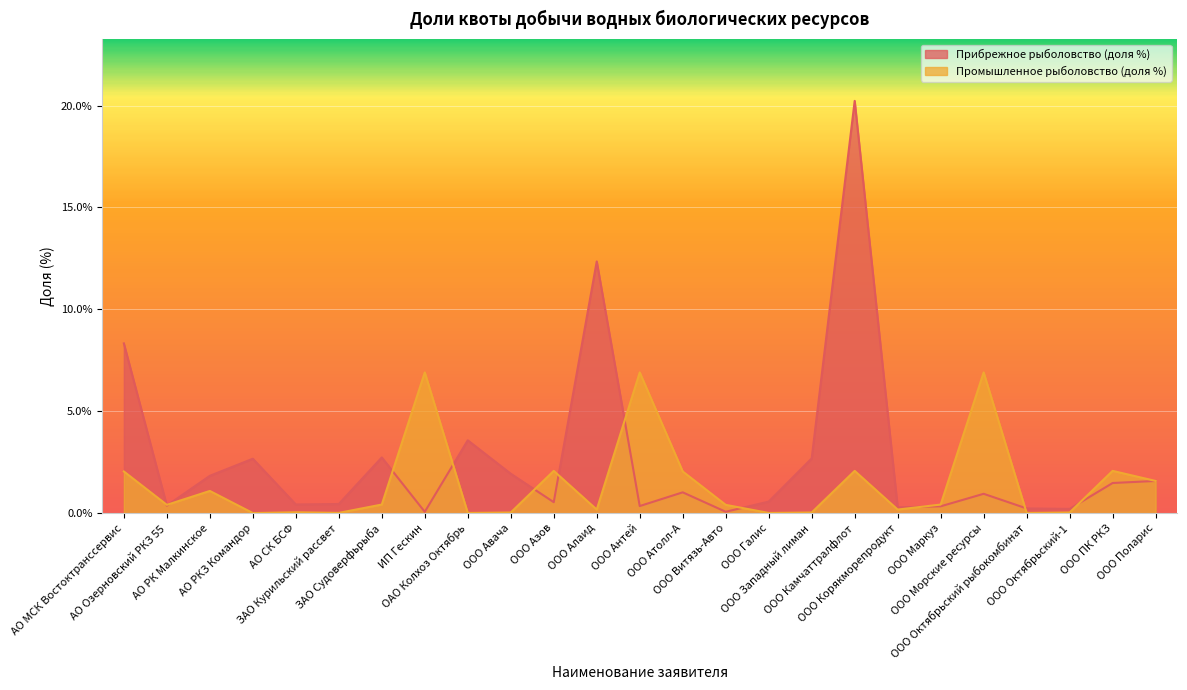

List the series in order of their overall mean, highest first.

Прибрежное рыболовство (доля %), Промышленное рыболовство (доля %)